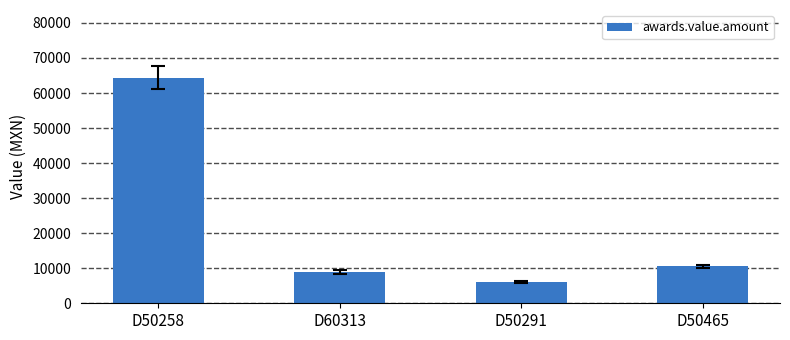

What is the average value?

22443.1